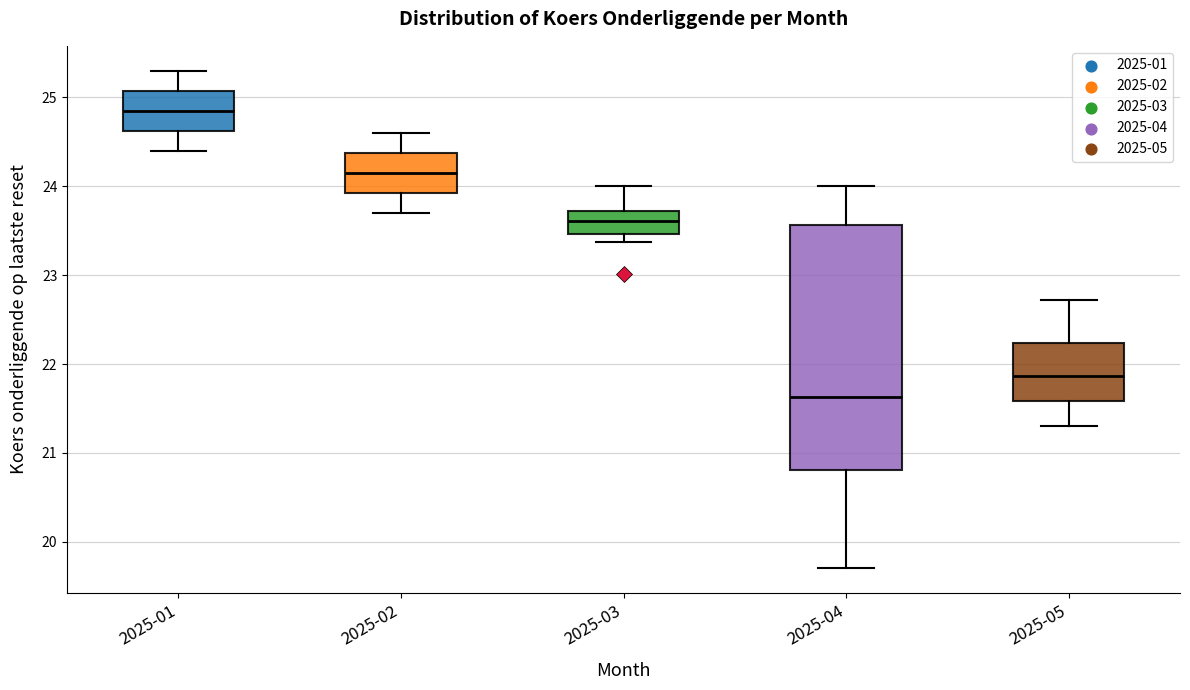

Reading left to right, read every box against the y-axis: the position of its median line, the range the box covers, and the ends of its whiskers. The values are not printed on the chart, so give them approximately, as read against the axis.

2025-01: median 24.9, box 24.6 to 25.1, whiskers 24.4 to 25.3
2025-02: median 24.2, box 23.9 to 24.4, whiskers 23.7 to 24.6
2025-03: median 23.6, box 23.5 to 23.7, whiskers 23.4 to 24.0
2025-04: median 21.6, box 20.8 to 23.6, whiskers 19.7 to 24.0
2025-05: median 21.9, box 21.6 to 22.2, whiskers 21.3 to 22.7